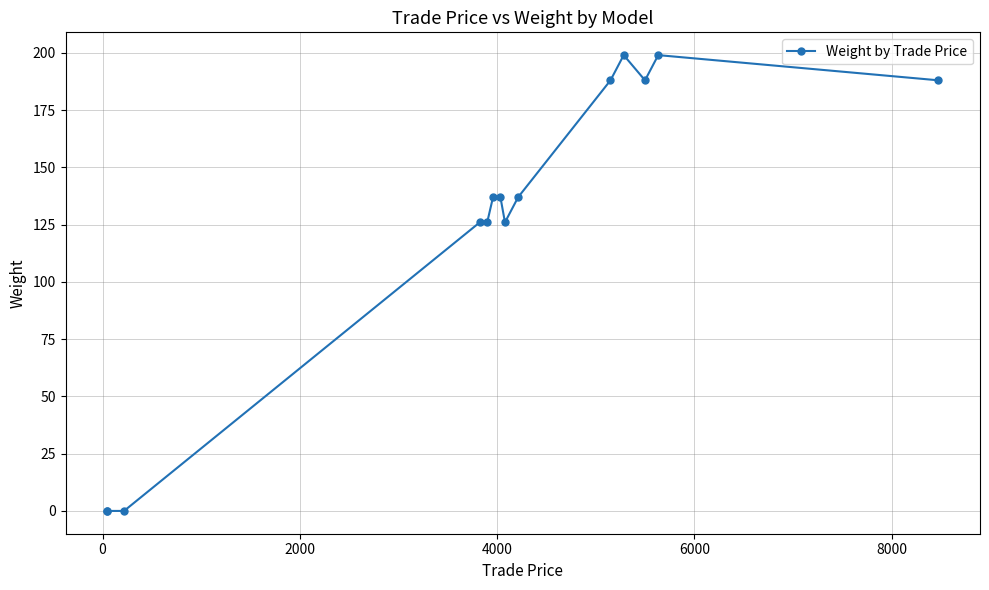

What is the sum of all values?

1751